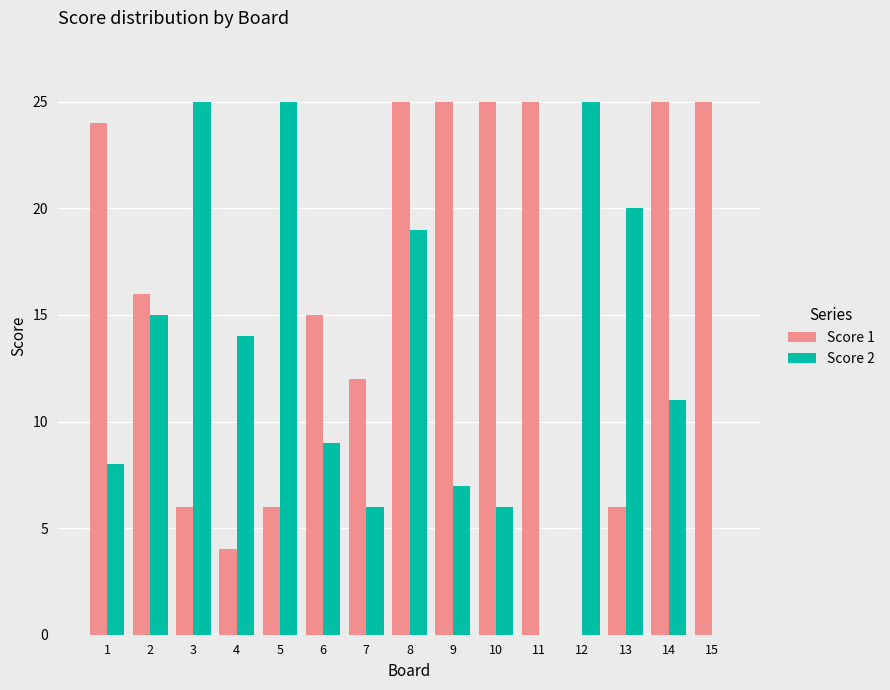

What is the average value of the Score 1 series?

16